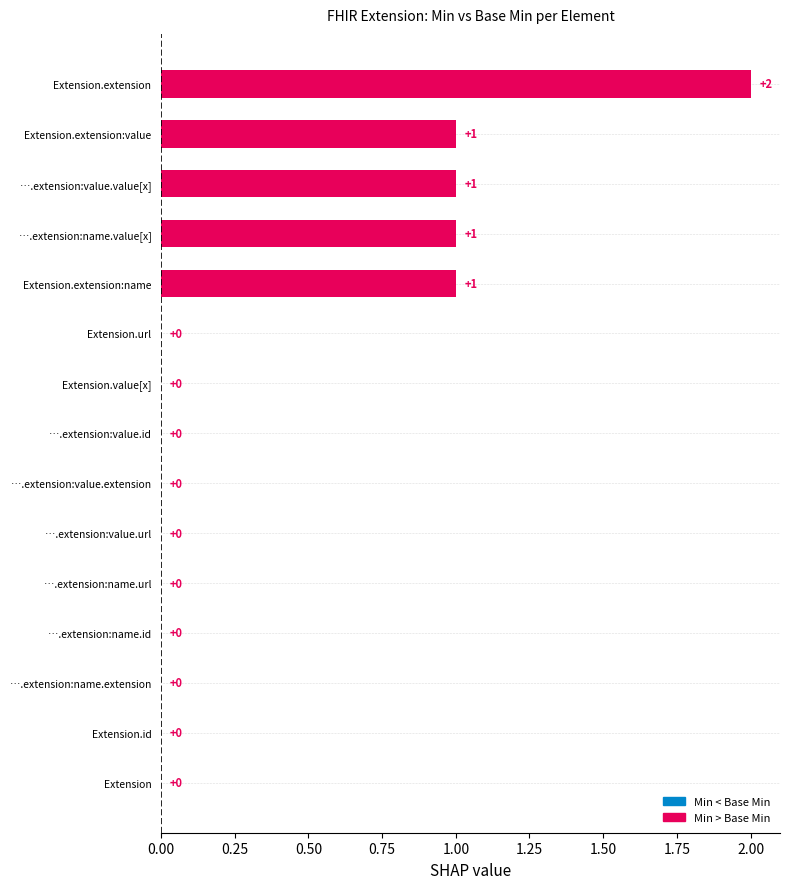

What is the change in value from ….extension:name.id to Extension.extension?

+2